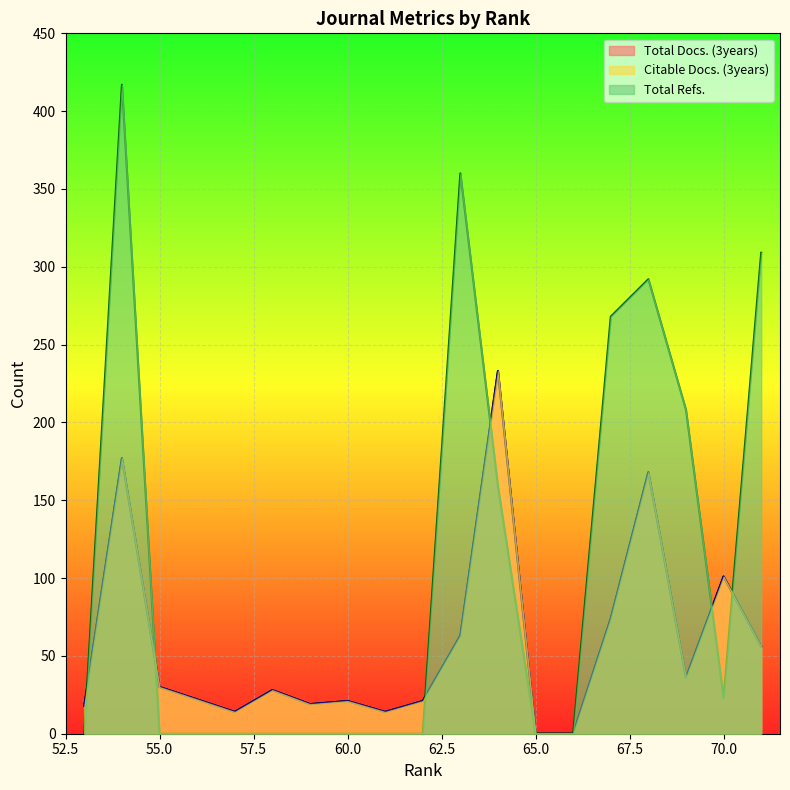

Reading left to right, what are all the values shown in this chart?

Total Docs. (3years): 71=56	70=101	69=36	68=168	67=74	66=0	65=0	64=233	63=63	62=21	61=14	60=21	59=19	58=28	57=14	56=22	55=30	54=177	53=18
Citable Docs. (3years): 71=56	70=101	69=36	68=168	67=74	66=0	65=0	64=233	63=63	62=21	61=14	60=21	59=19	58=28	57=14	56=22	55=30	54=177	53=18
Total Refs.: 71=309	70=23	69=208	68=292	67=268	66=0	65=0	64=159	63=360	62=0	61=0	60=0	59=0	58=0	57=0	56=0	55=0	54=417	53=0